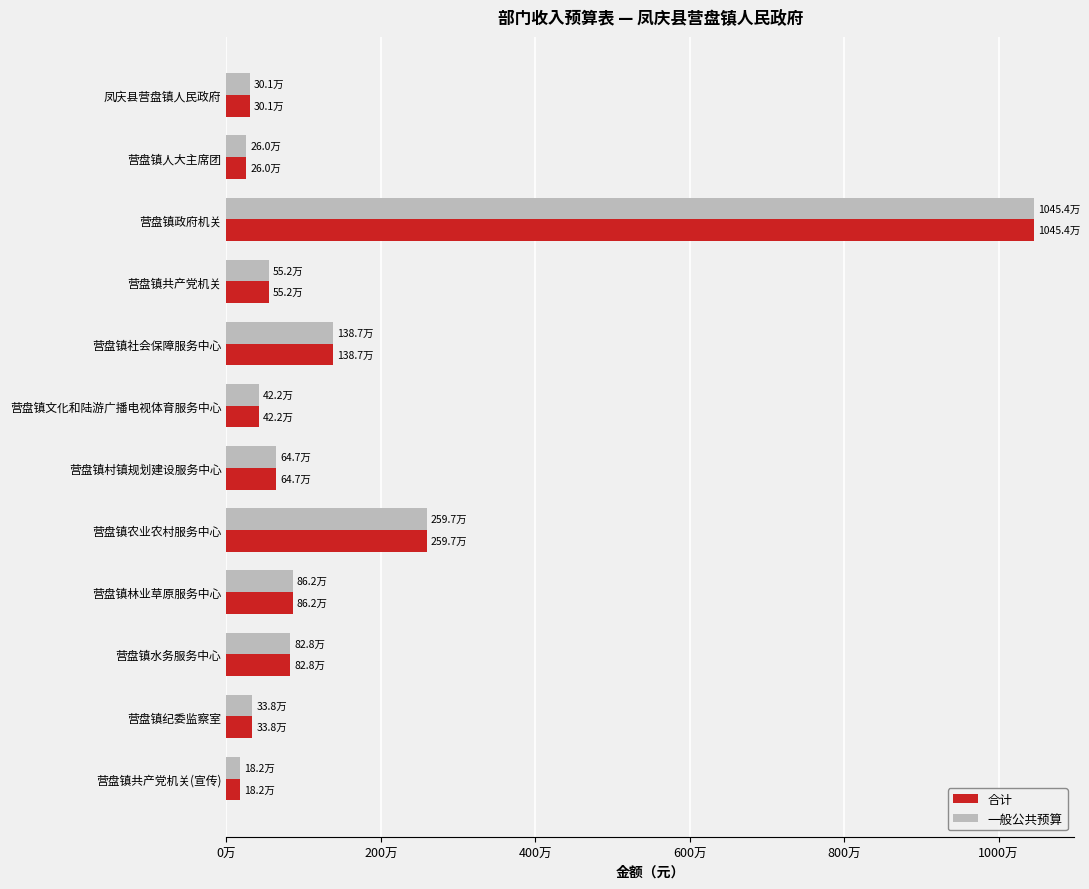

What are all the series names shown in the legend?

合计, 一般公共预算